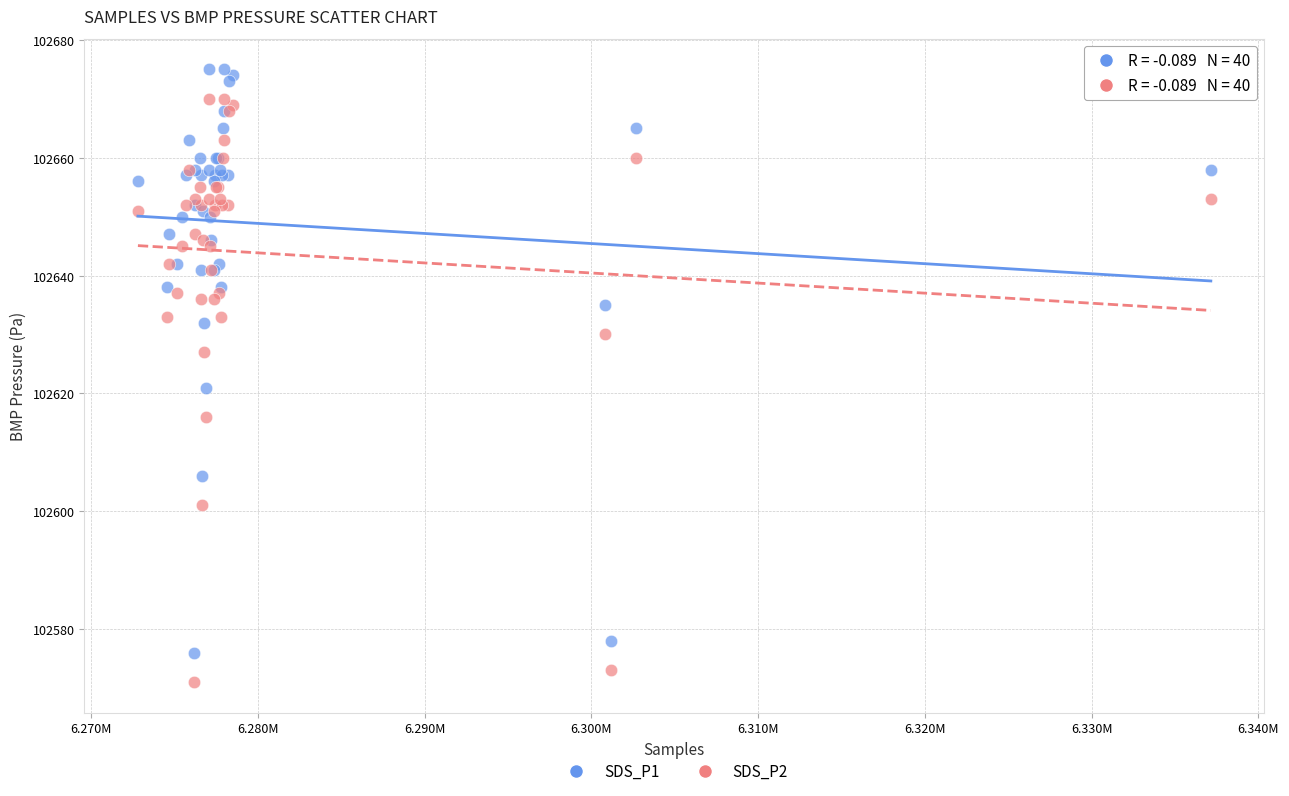

Which series reaches the maximum Y coordinate?

SDS_P1